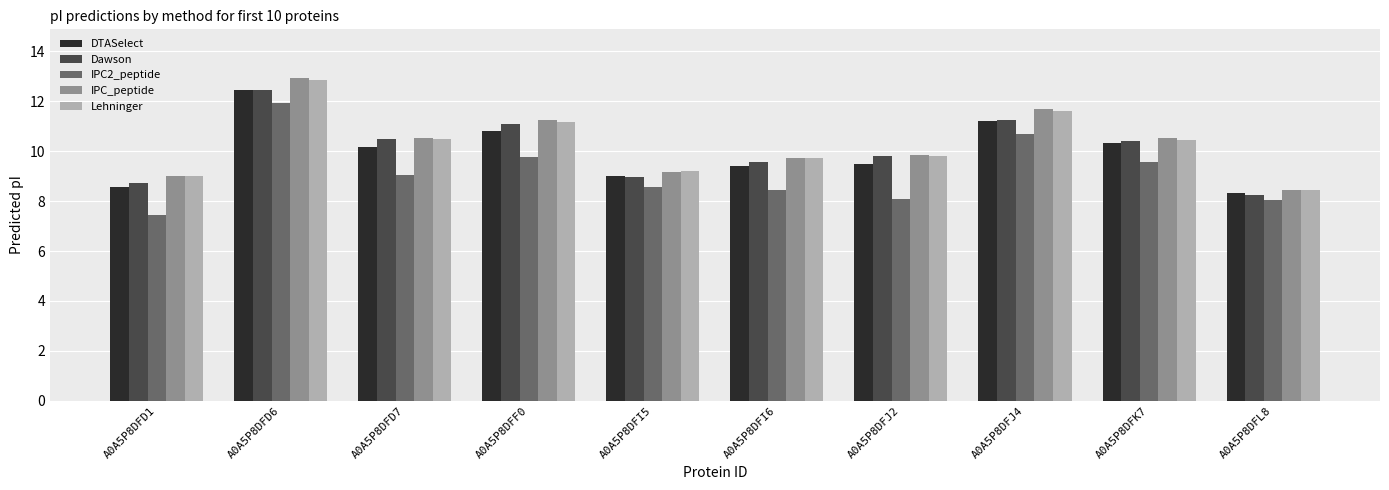

What is the greatest value displayed?

12.9